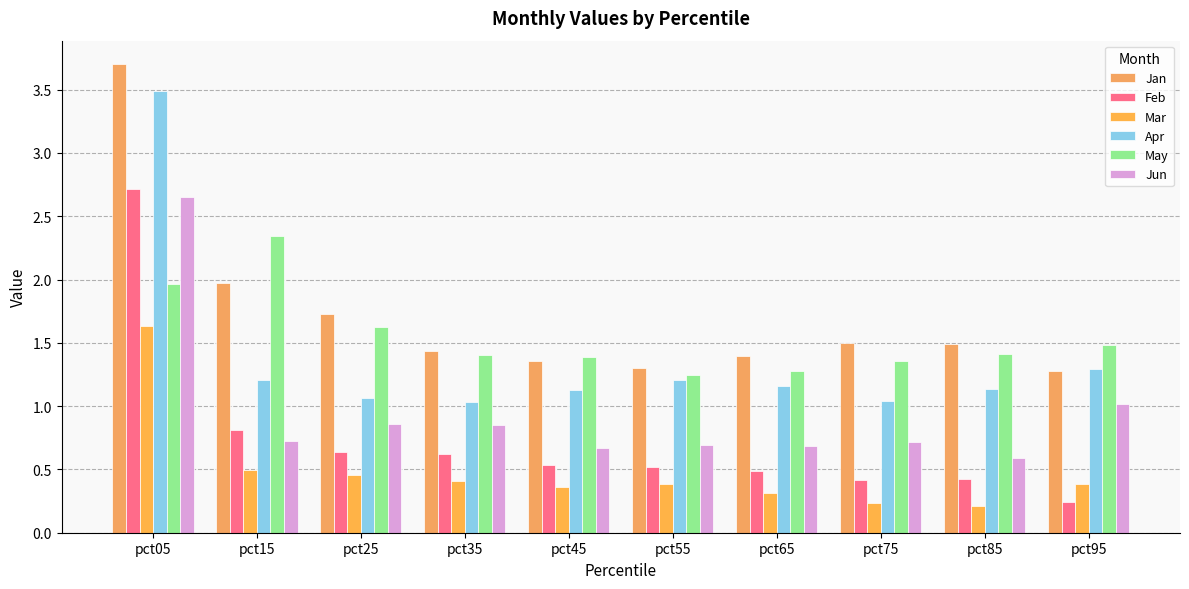

At how many categories does at least one series exceed 2?

2